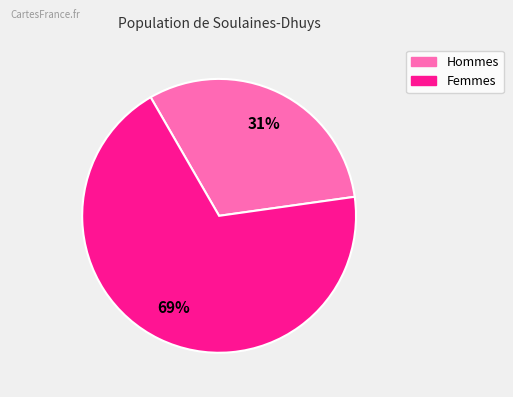

Does any single category account for the majority?

Yes